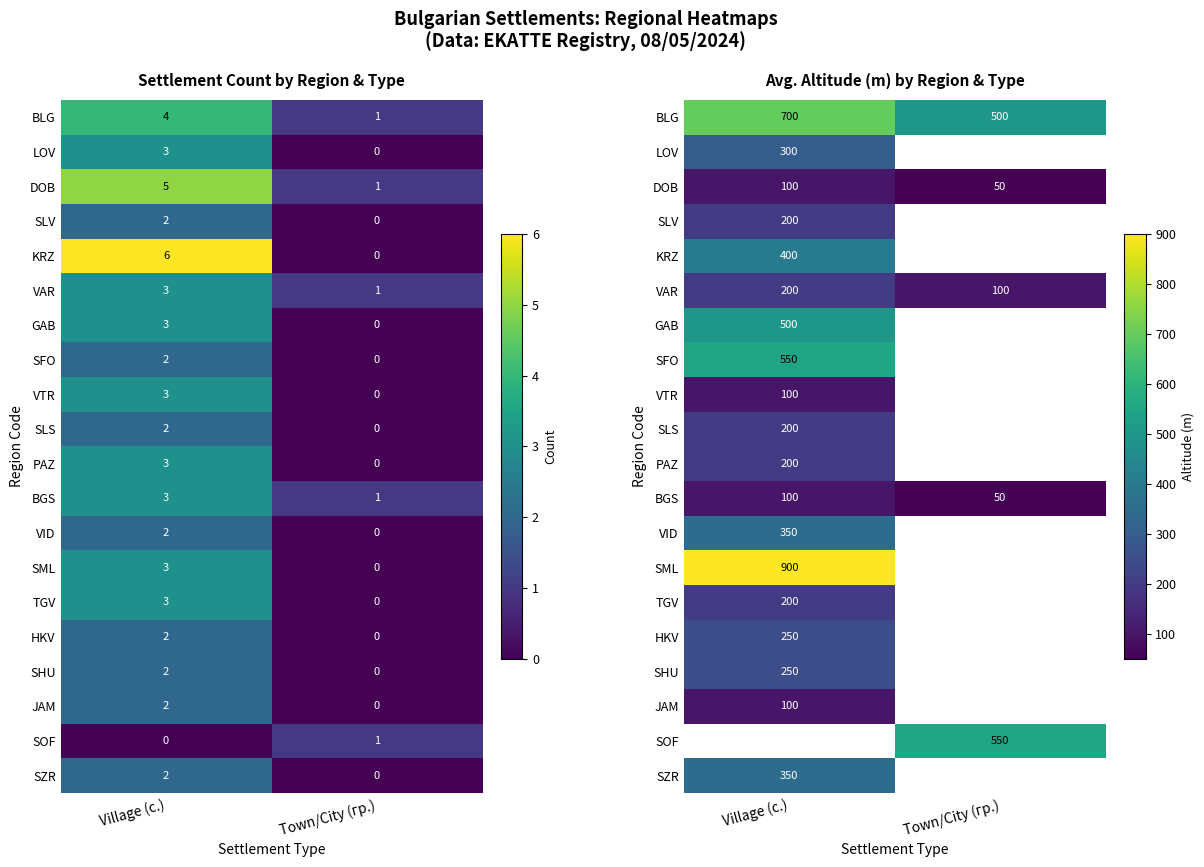

At which label is VAR closest to 150?

Village (с.)